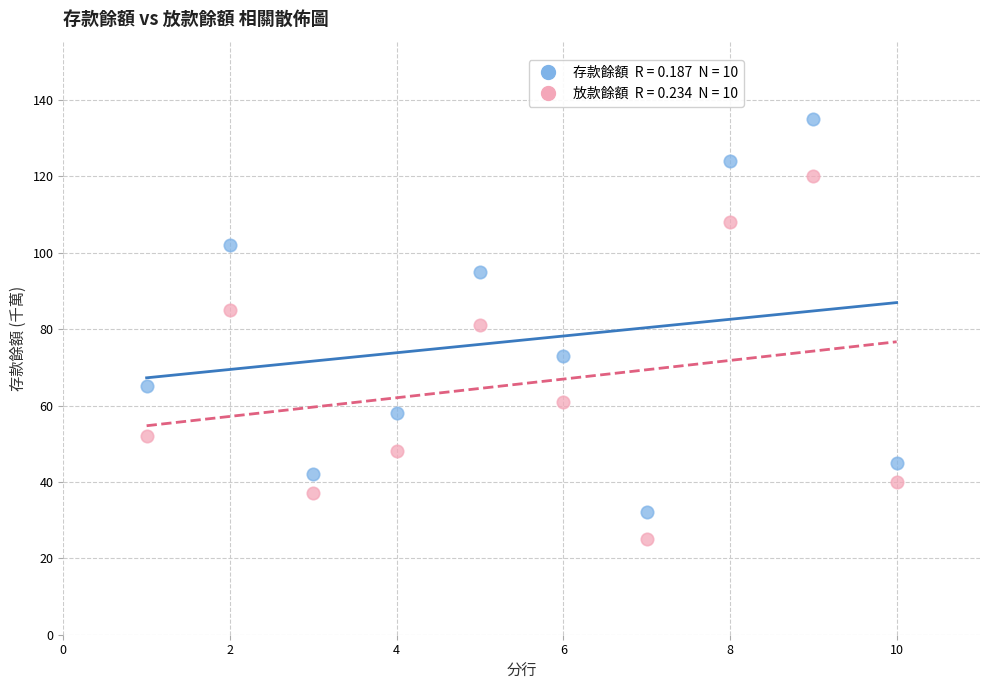

Across all data points, what is the range of X values (max minus min)?

9